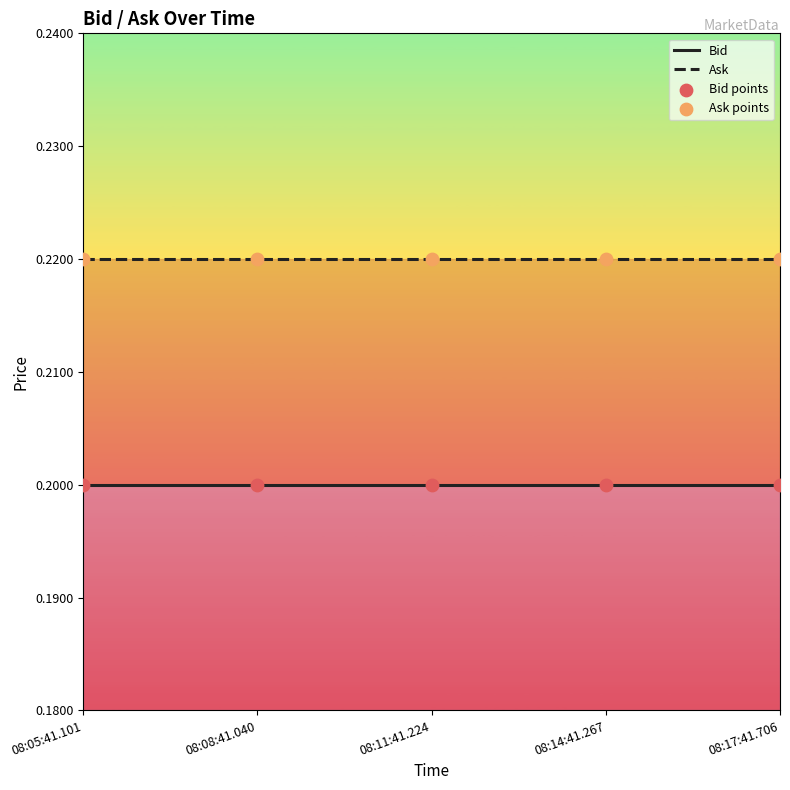

At how many categories does at least one series exceed 0?

5